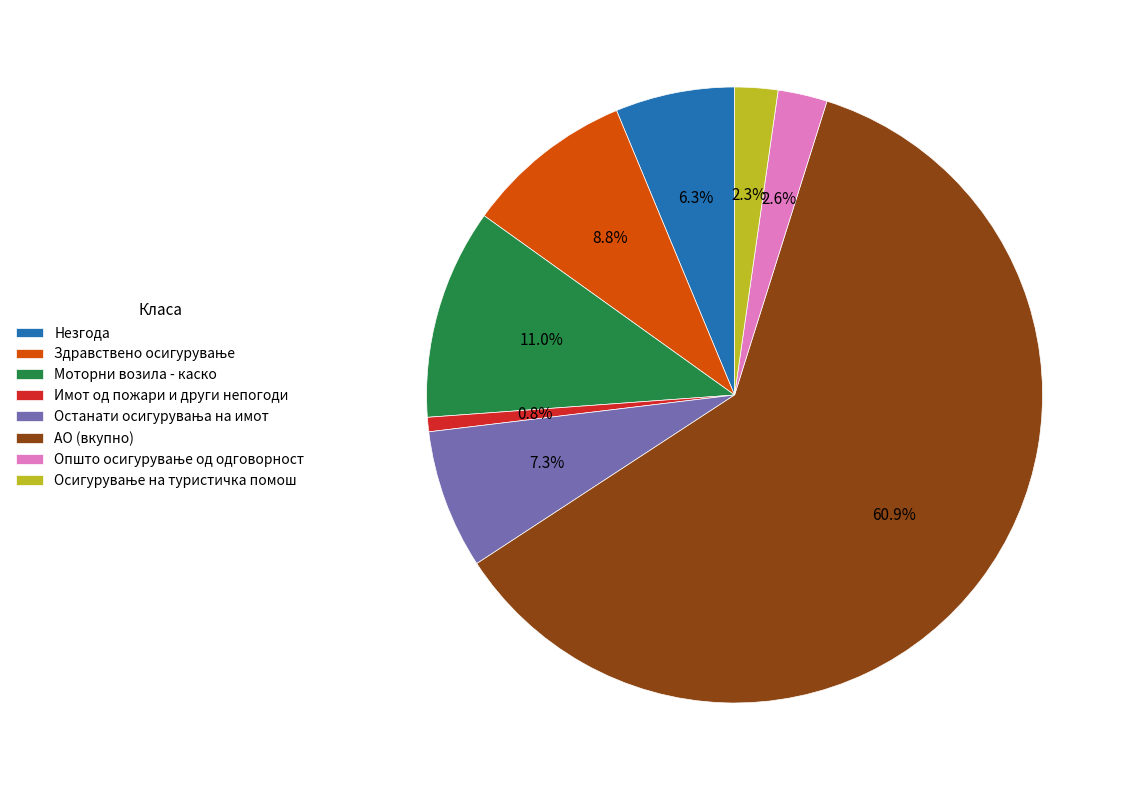

Does АО (вкупно) account for over 50% of the chart?

Yes